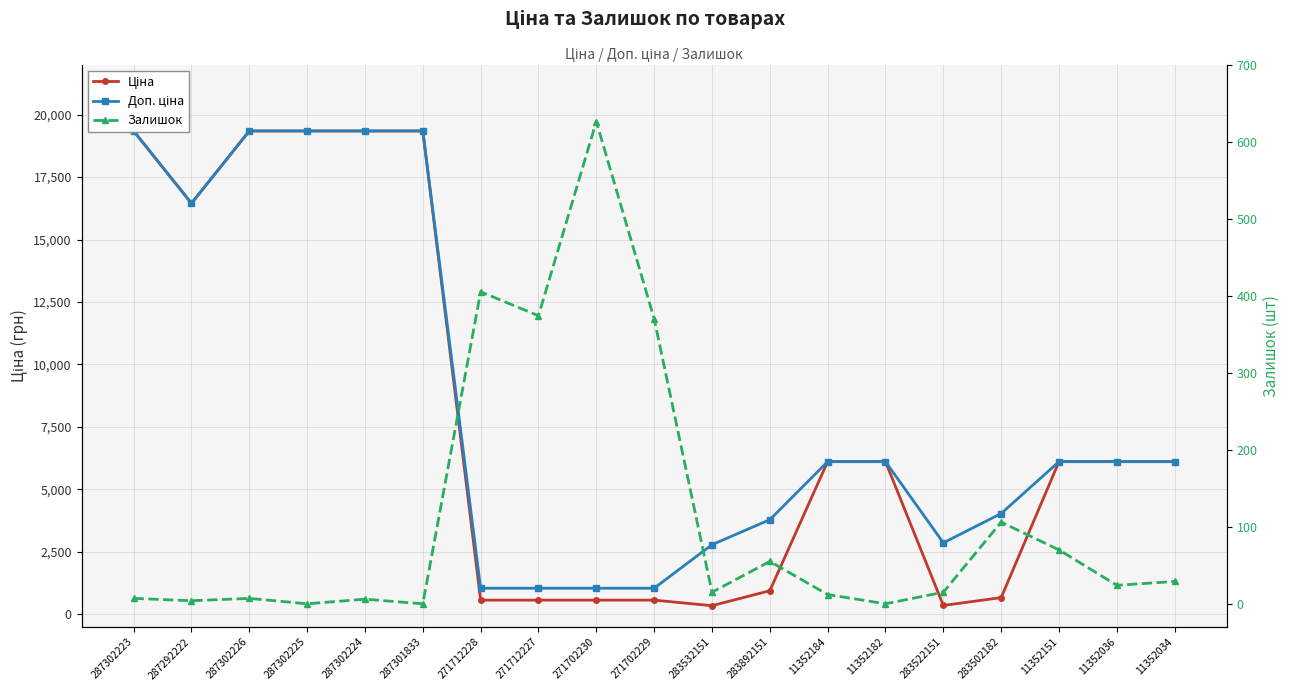

How many values in the Ціна series are below 6112?

8